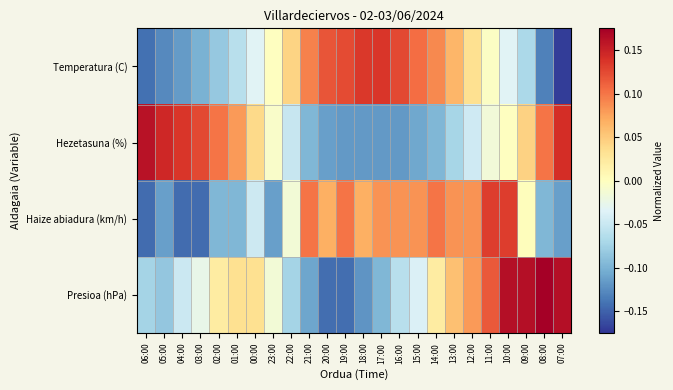

At how many categories does at least one series exceed 0?

23